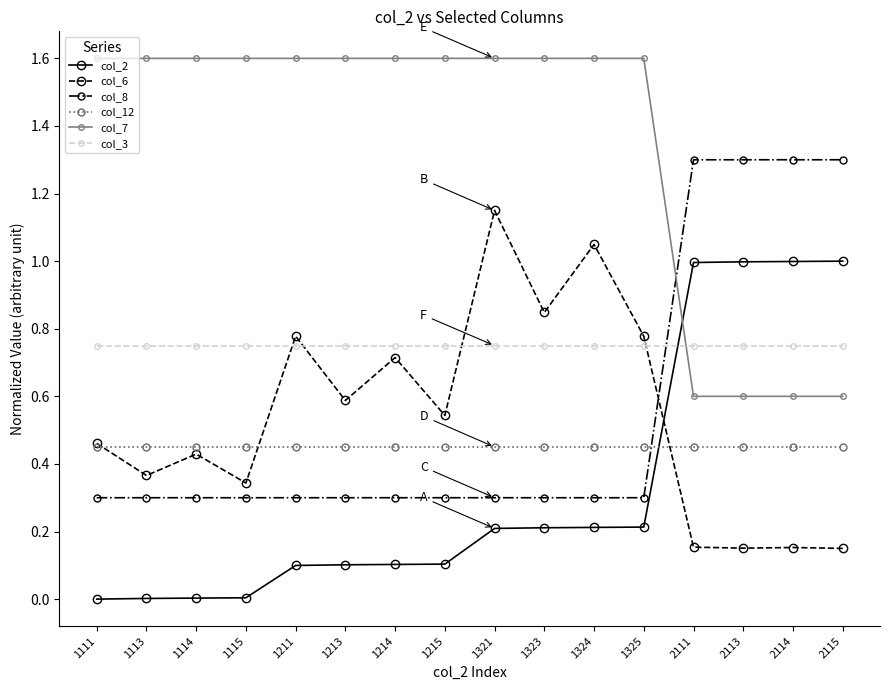

What is the maximum value shown in the chart?

1.6